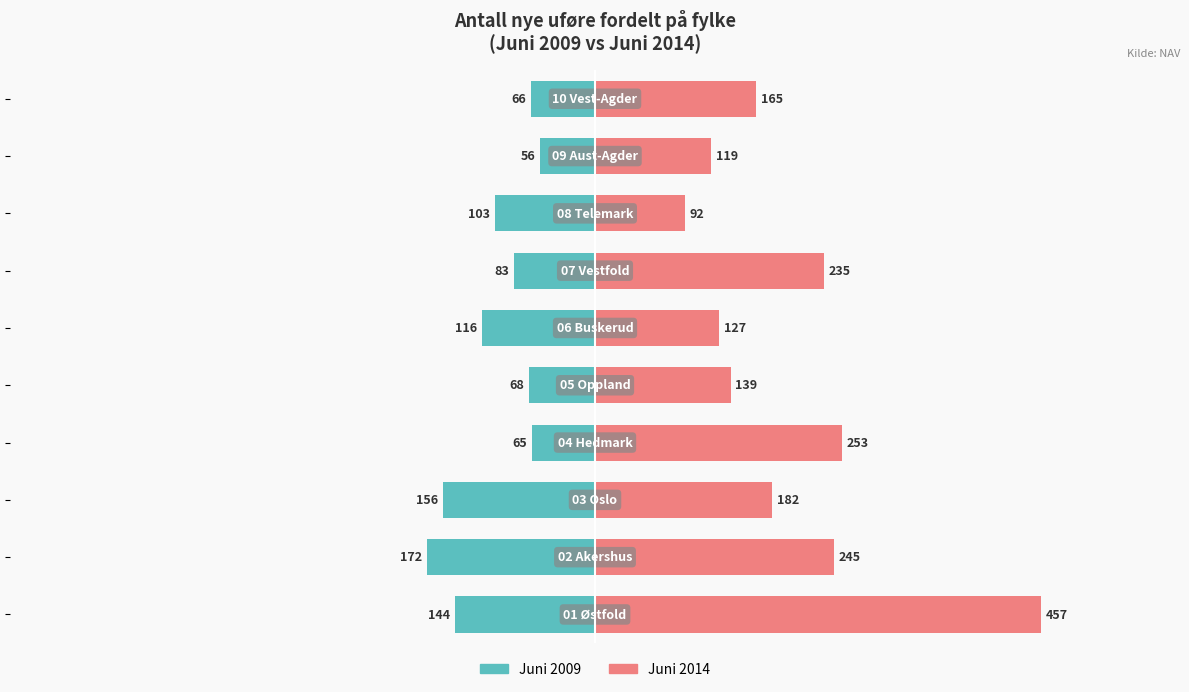

How many bars are there in each group?

2